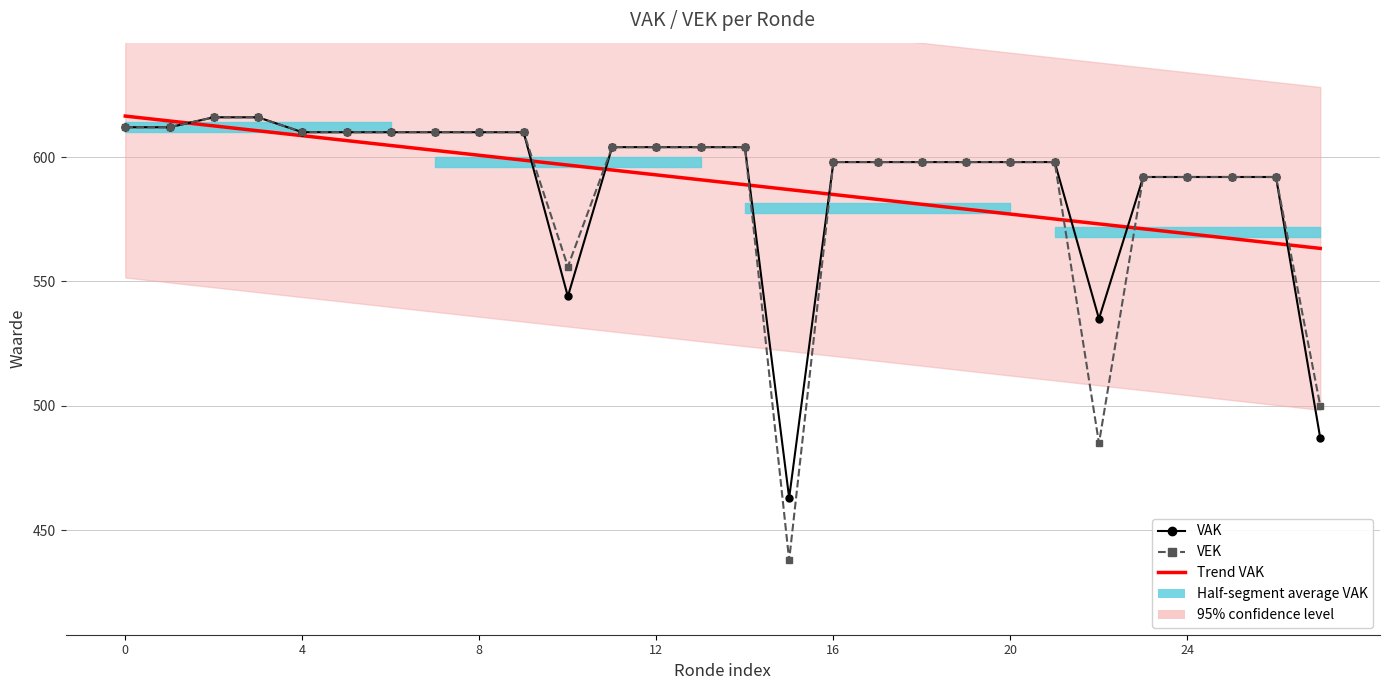

Is it true that VAK equals 598.0 at 18?

True